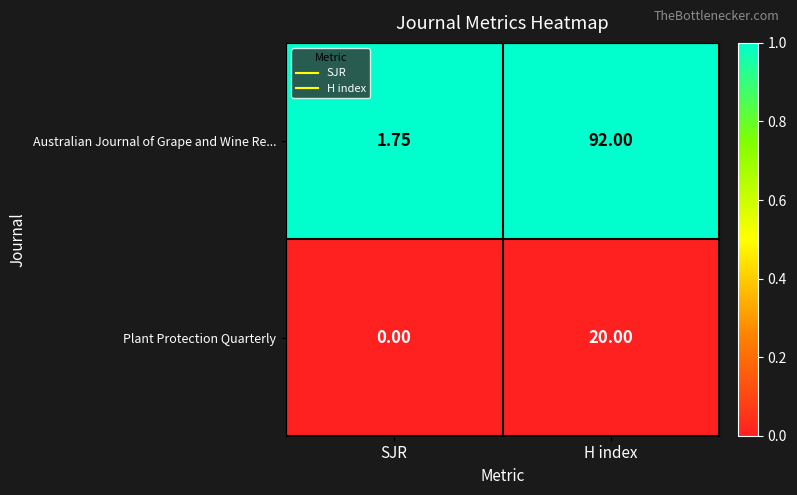

At which label is Australian Journal of Grape and Wine Re... closest to 46?

SJR